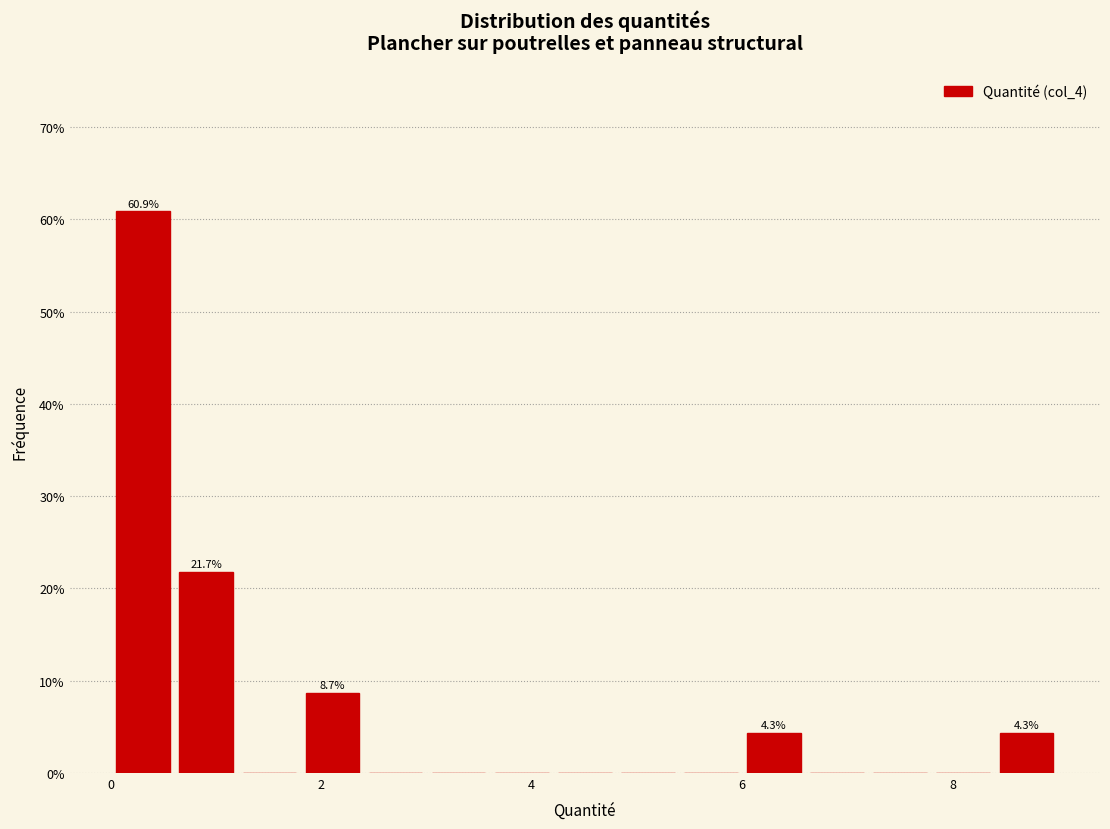

Around what value on the x-axis is the tallest bar? Give the approximate position of its centre, as read against the axis.

0.4